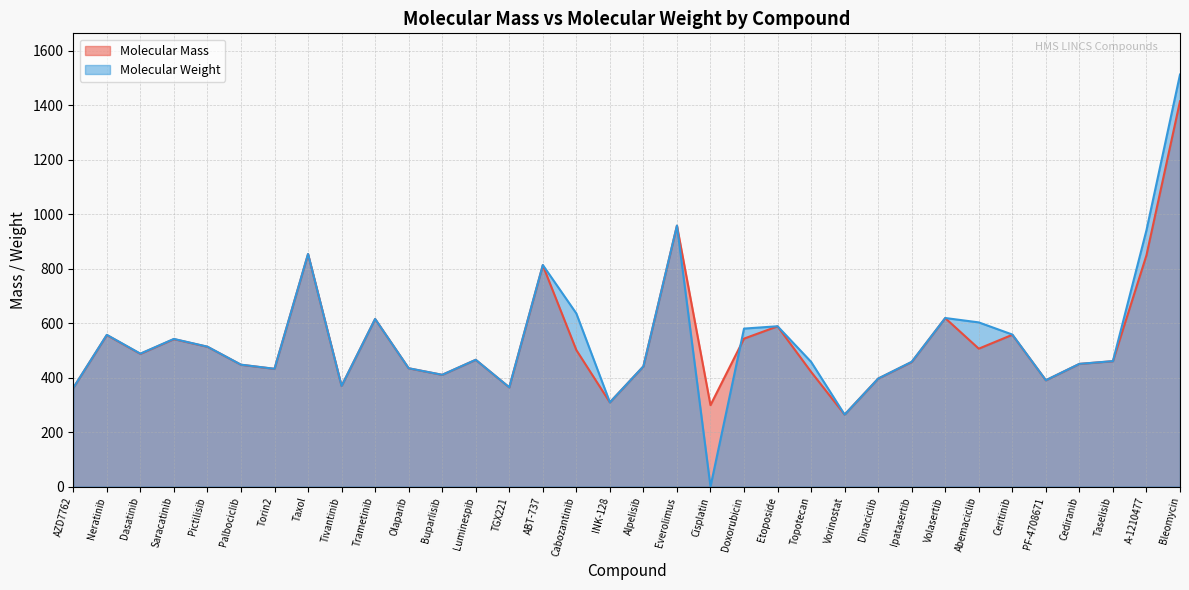

What is the average value of the Molecular Weight series?

538.1